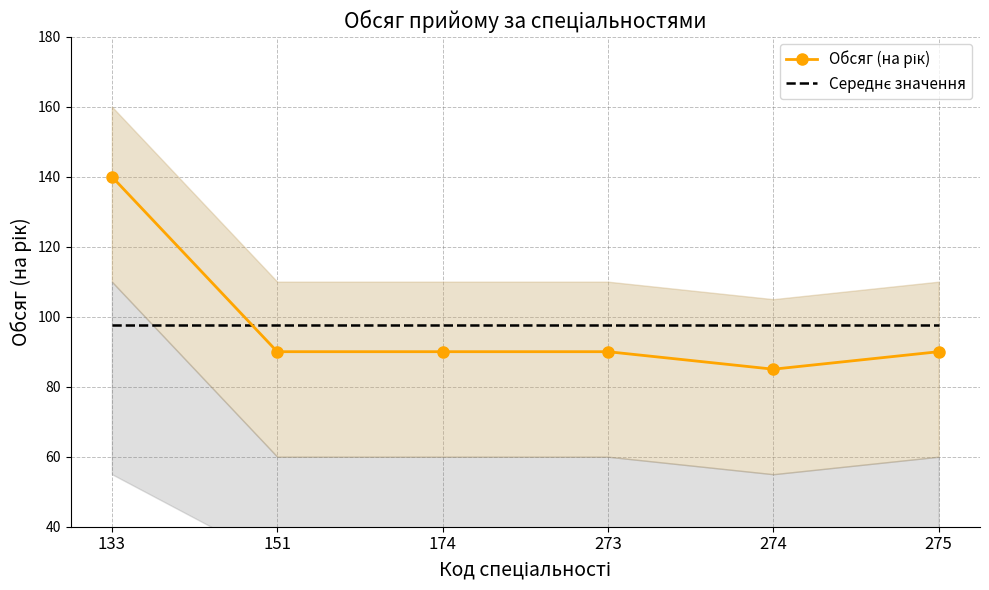

What is the value of the Обсяг (на рік) point at the 3rd from the left?

90.0